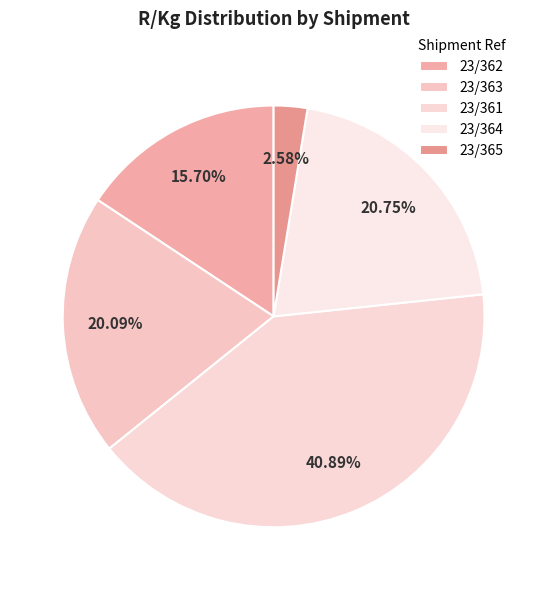

Count the number of slices in the pie.

5